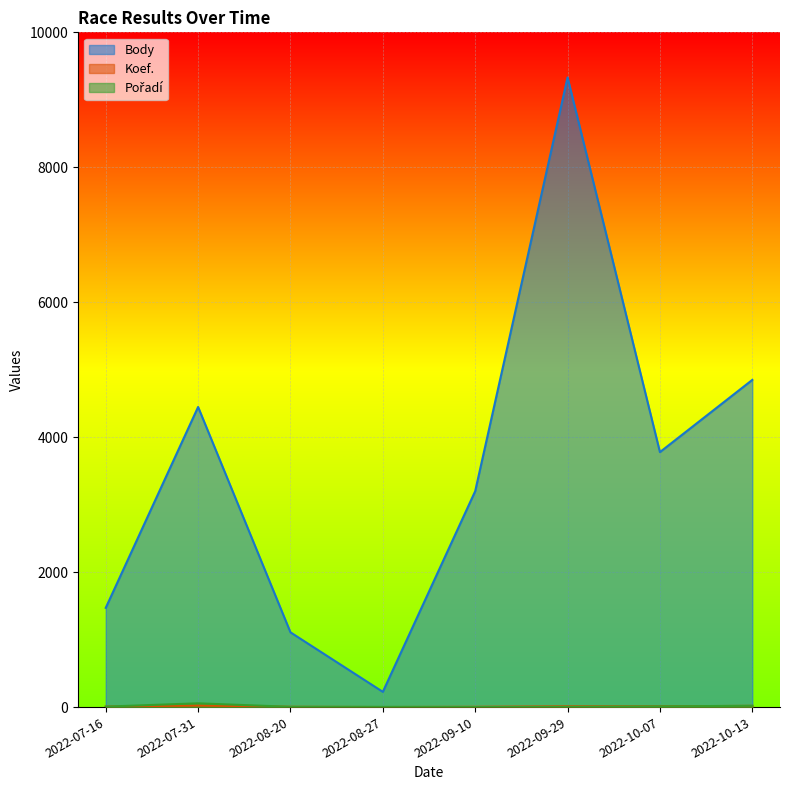

True or false: Pořadí and Body intersect in this chart.

False